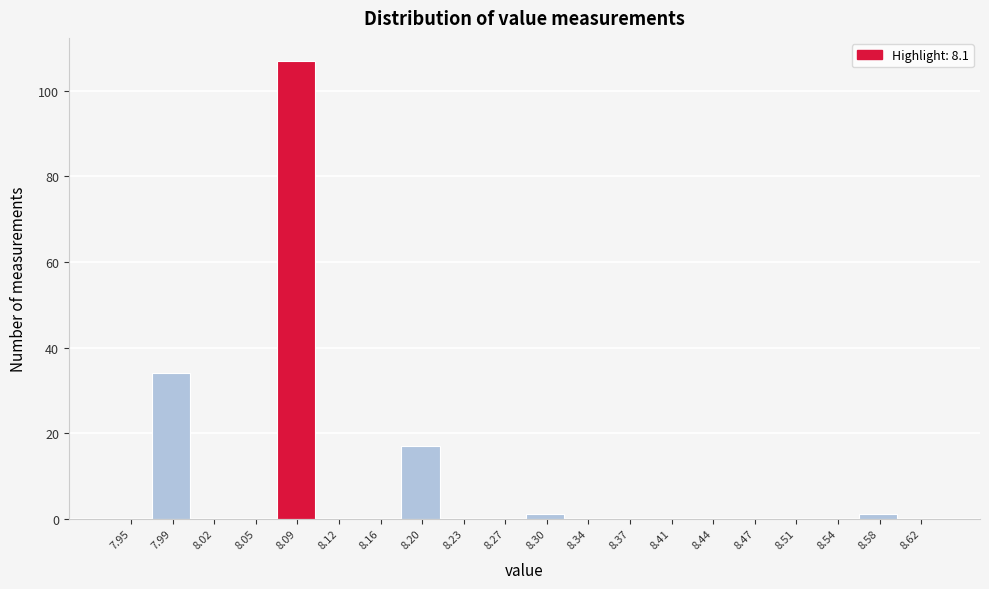

Reading left to right, transcribe all the data shown in this chart.

7.95=0	7.99=34	8.02=0	8.05=0	8.09=107	8.12=0	8.16=0	8.20=17	8.23=0	8.27=0	8.30=1	8.34=0	8.37=0	8.41=0	8.44=0	8.47=0	8.51=0	8.54=0	8.58=1	8.62=0